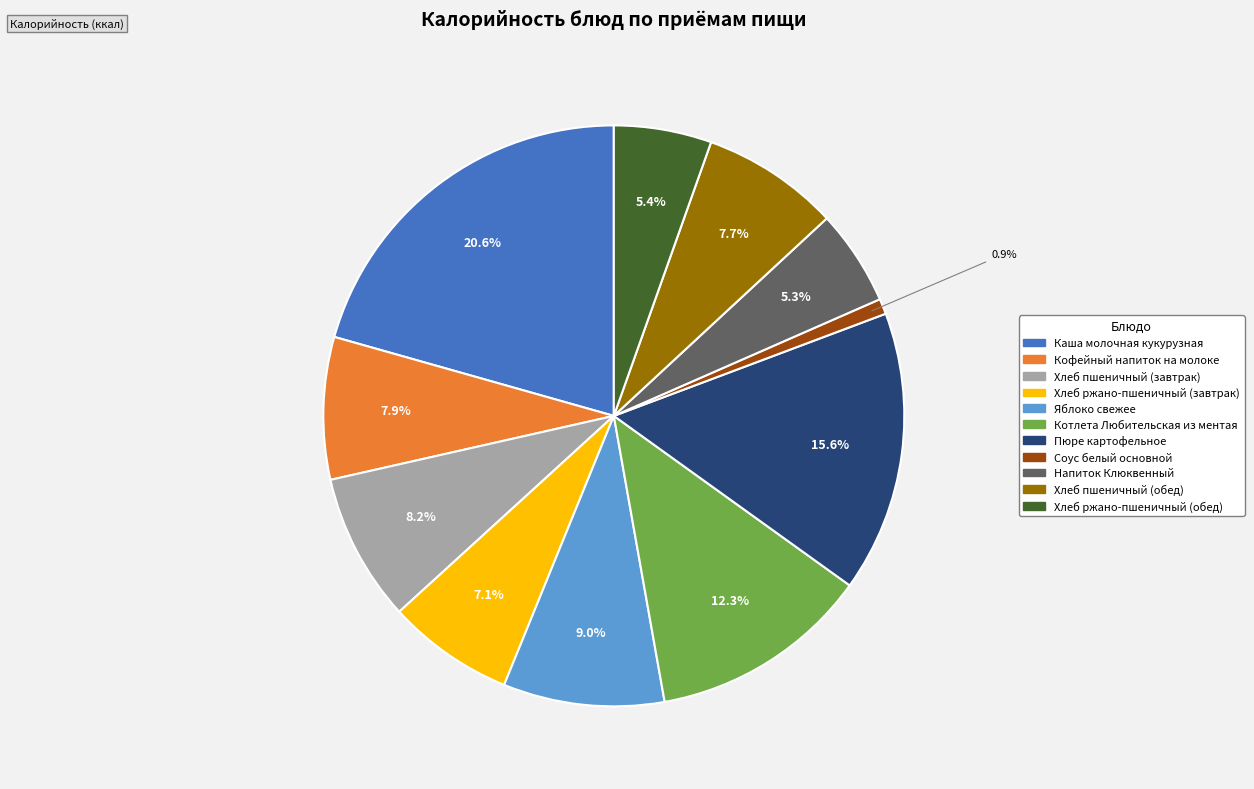

Count the number of slices in the pie.

11